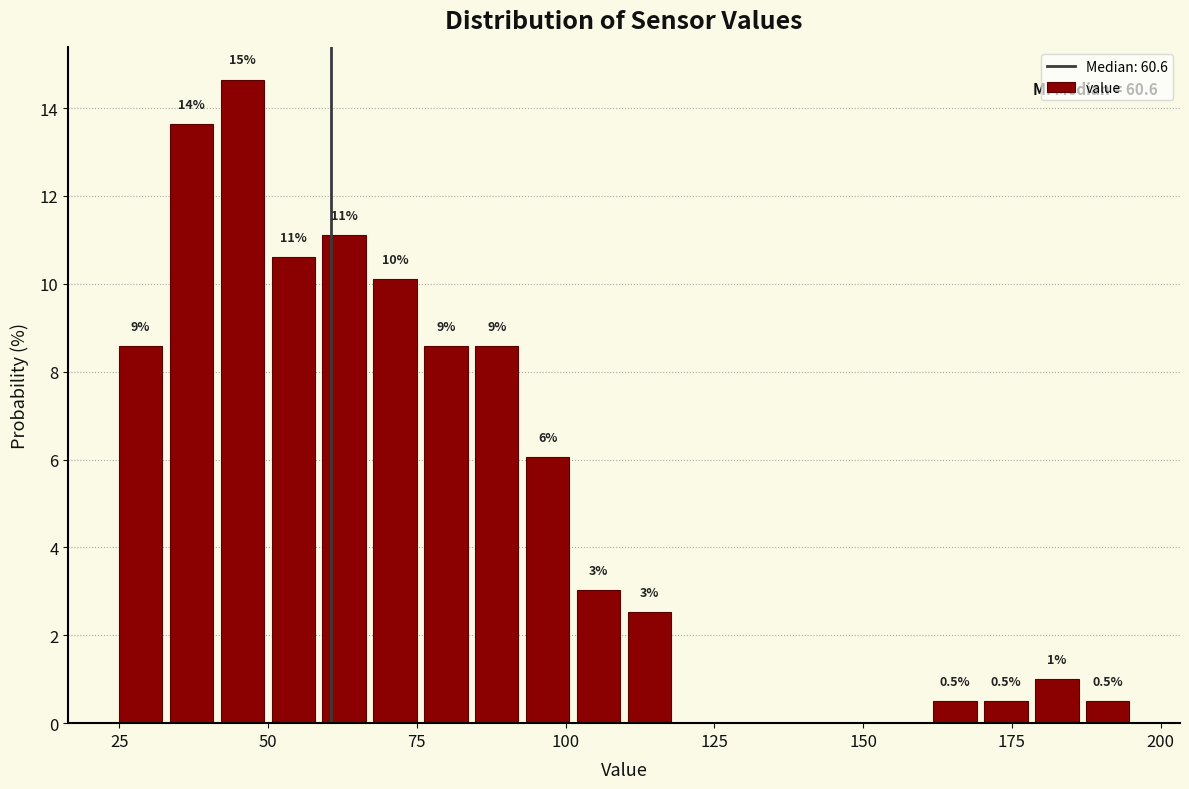

Around what value on the x-axis is the tallest bar? Give the approximate position of its centre, as read against the axis.

45